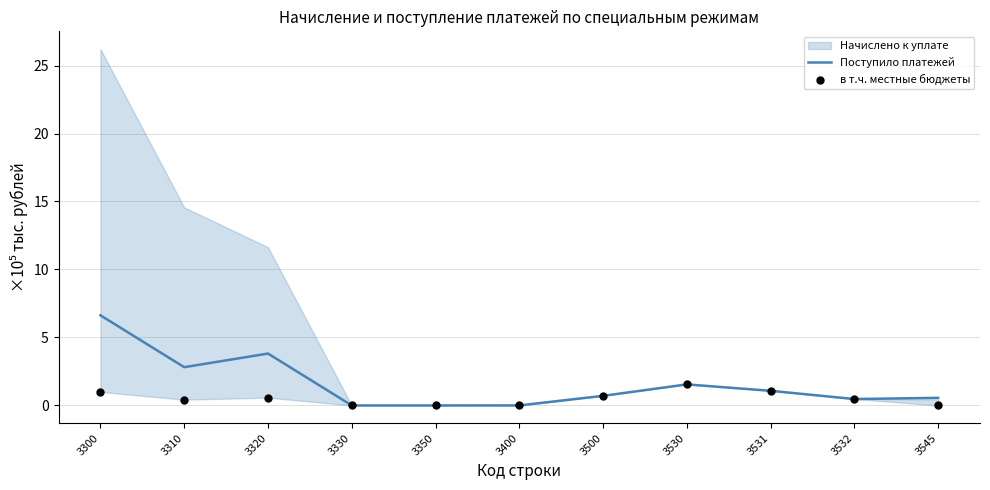

At how many categories does at least one series exceed 3?

2